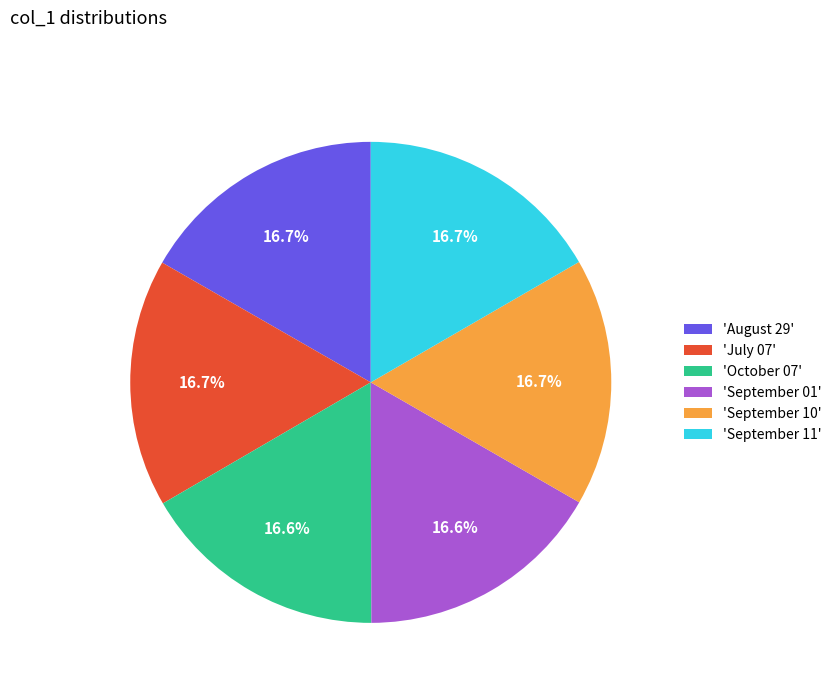

What is the ratio of the value at 'September 01' to the value at 'September 10'?

1.0